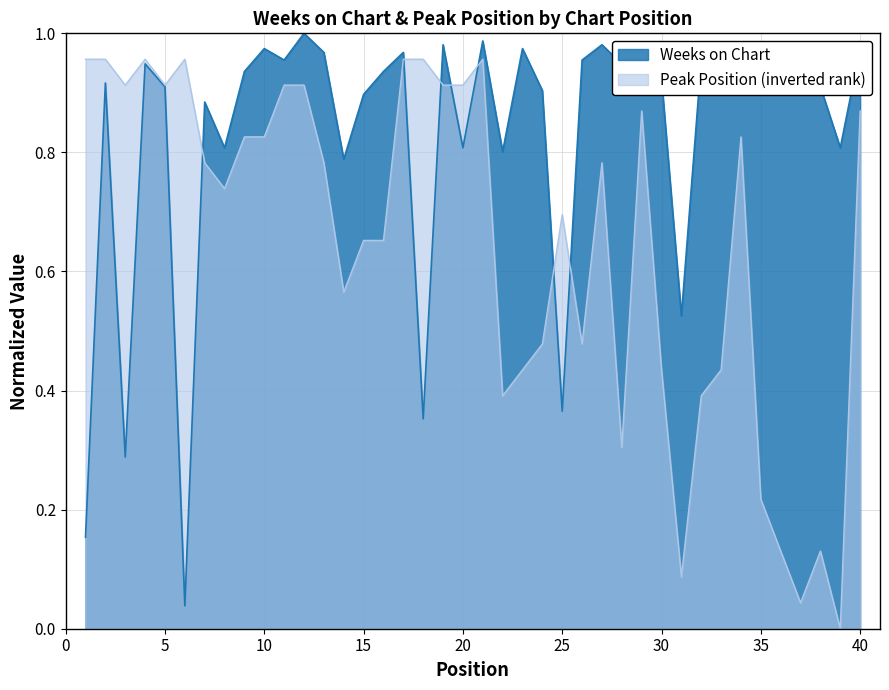

What are all the series names shown in the legend?

Weeks on Chart, Peak Position (inverted rank)